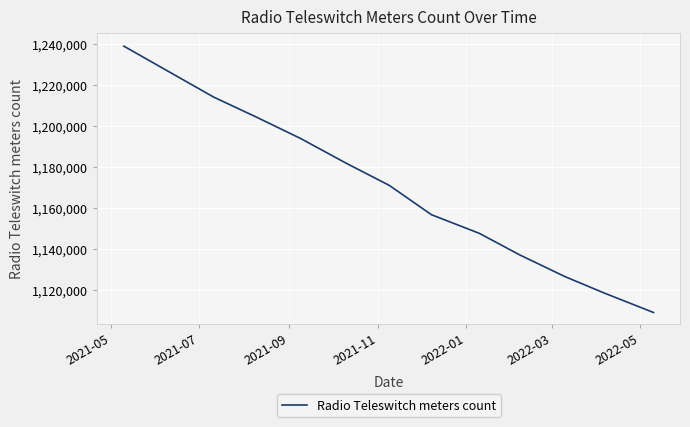

What is the difference between the maximum and minimum values?

129919